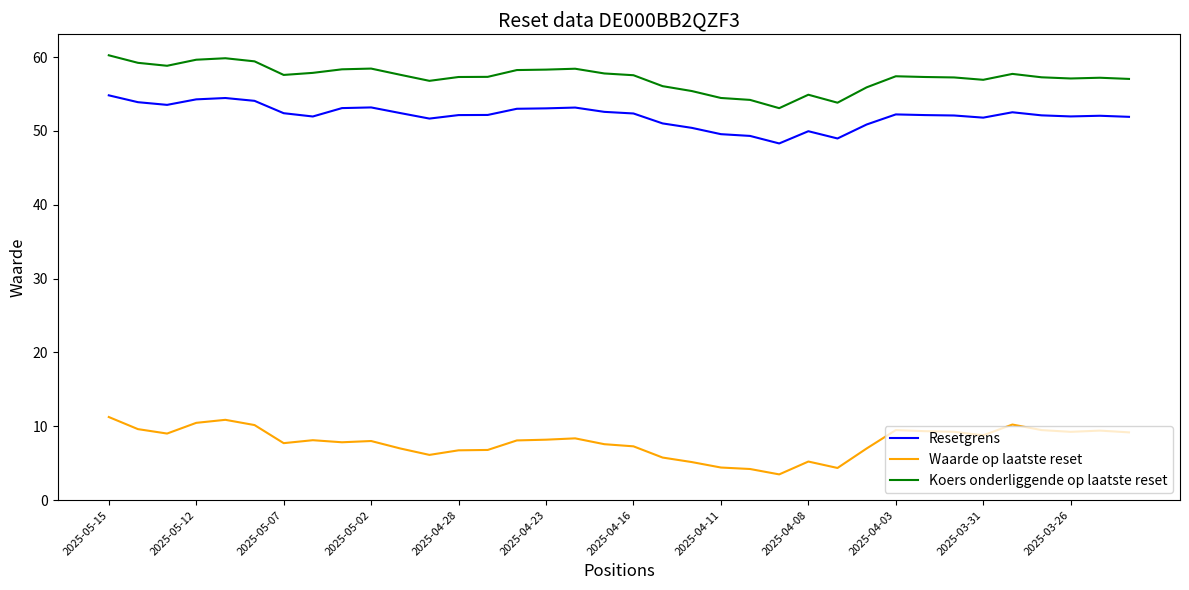

What is the maximum value for Koers onderliggende op laatste reset?

60.2